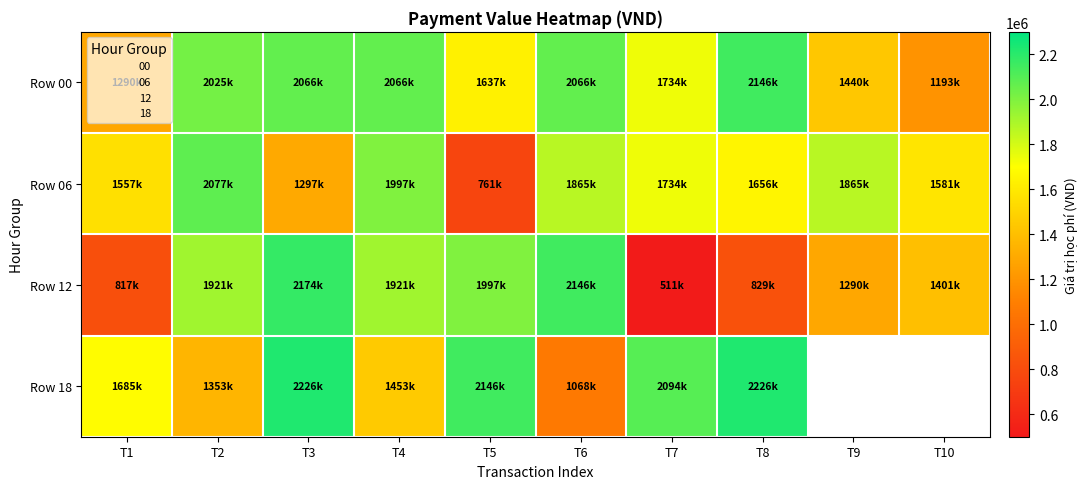

Is it true that Row 12 equals 629224.8 at T5?

False